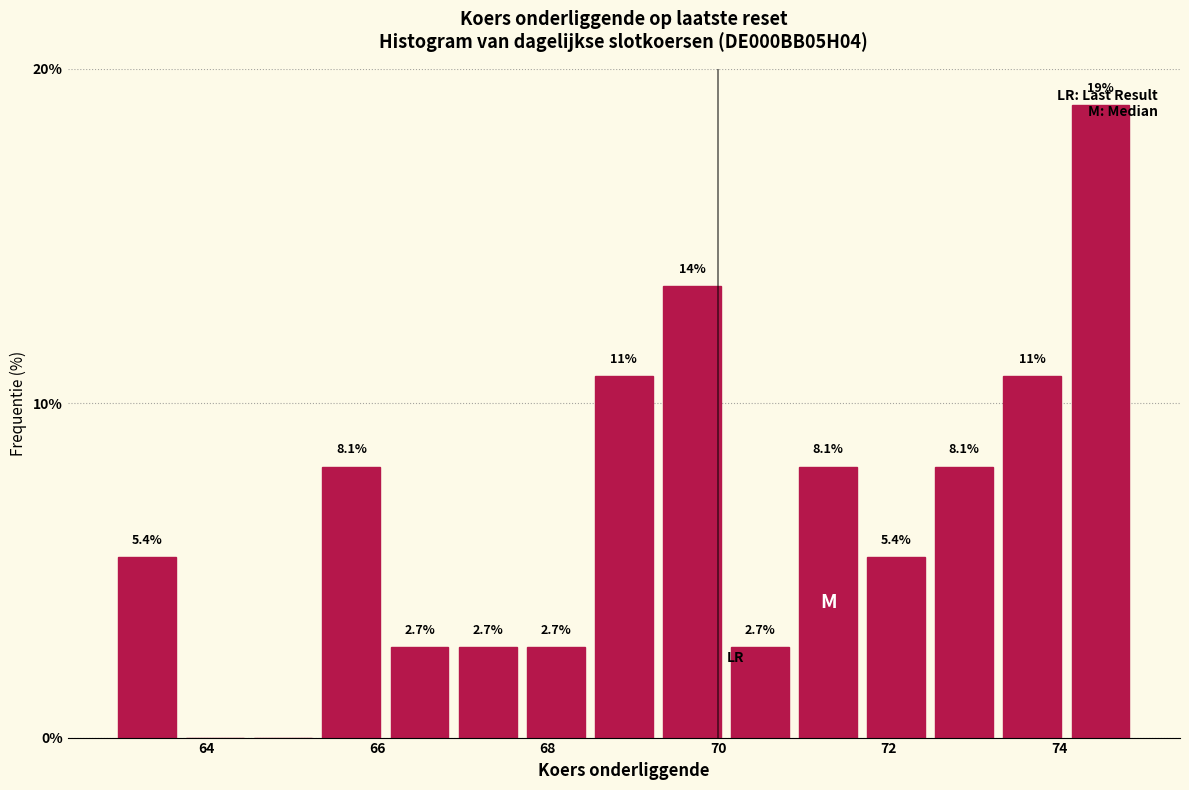

Around what value on the x-axis is the tallest bar? Give the approximate position of its centre, as read against the axis.

74.4